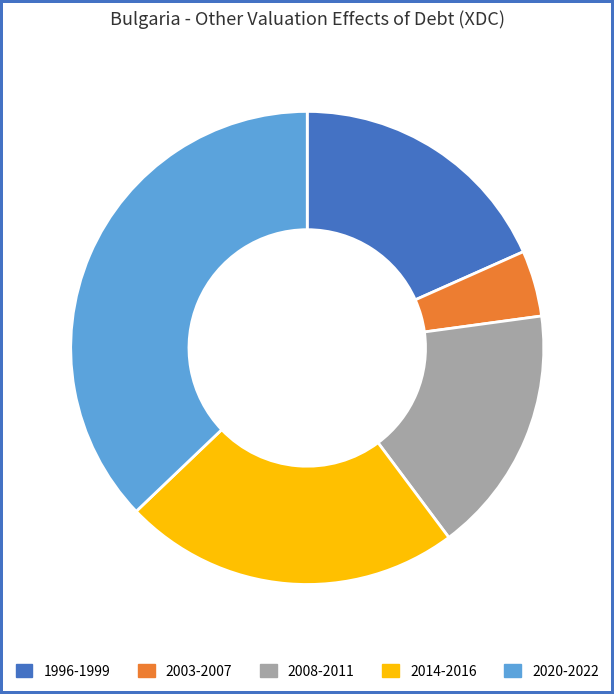

Is it true that 1996-1999 is 12% of the pie?

False